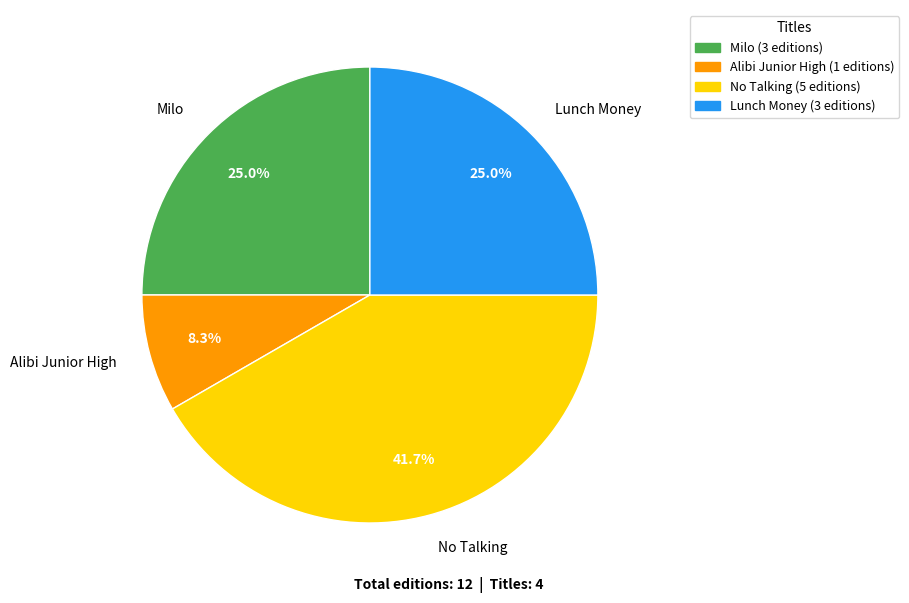

To the nearest percent, what is the combined percentage of No Talking and Milo?

67%